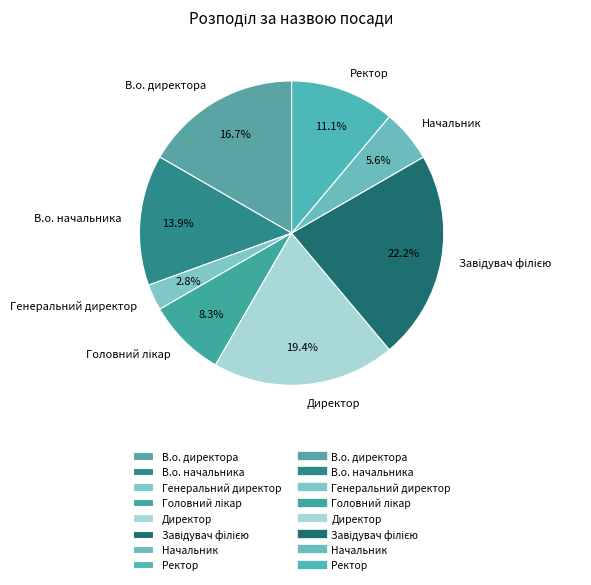

Which has a higher value, В.о. директора or Ректор?

В.о. директора